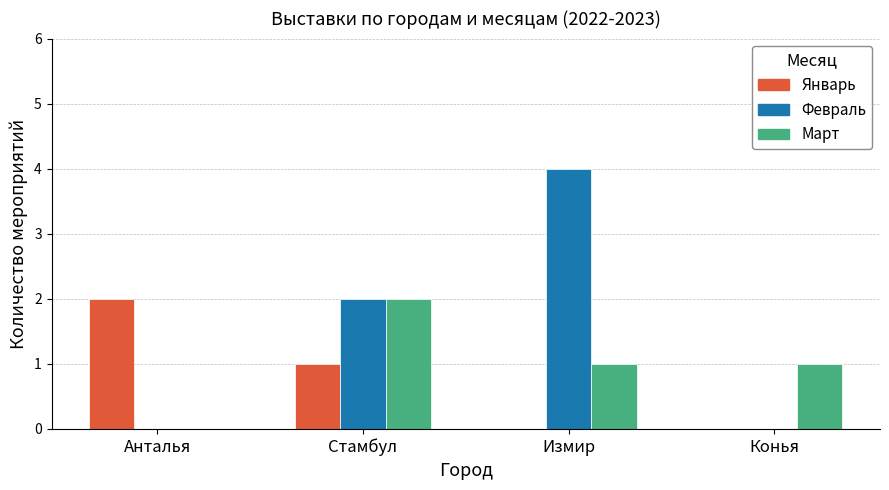

At which category does the chart reach its peak across all series?

Измир